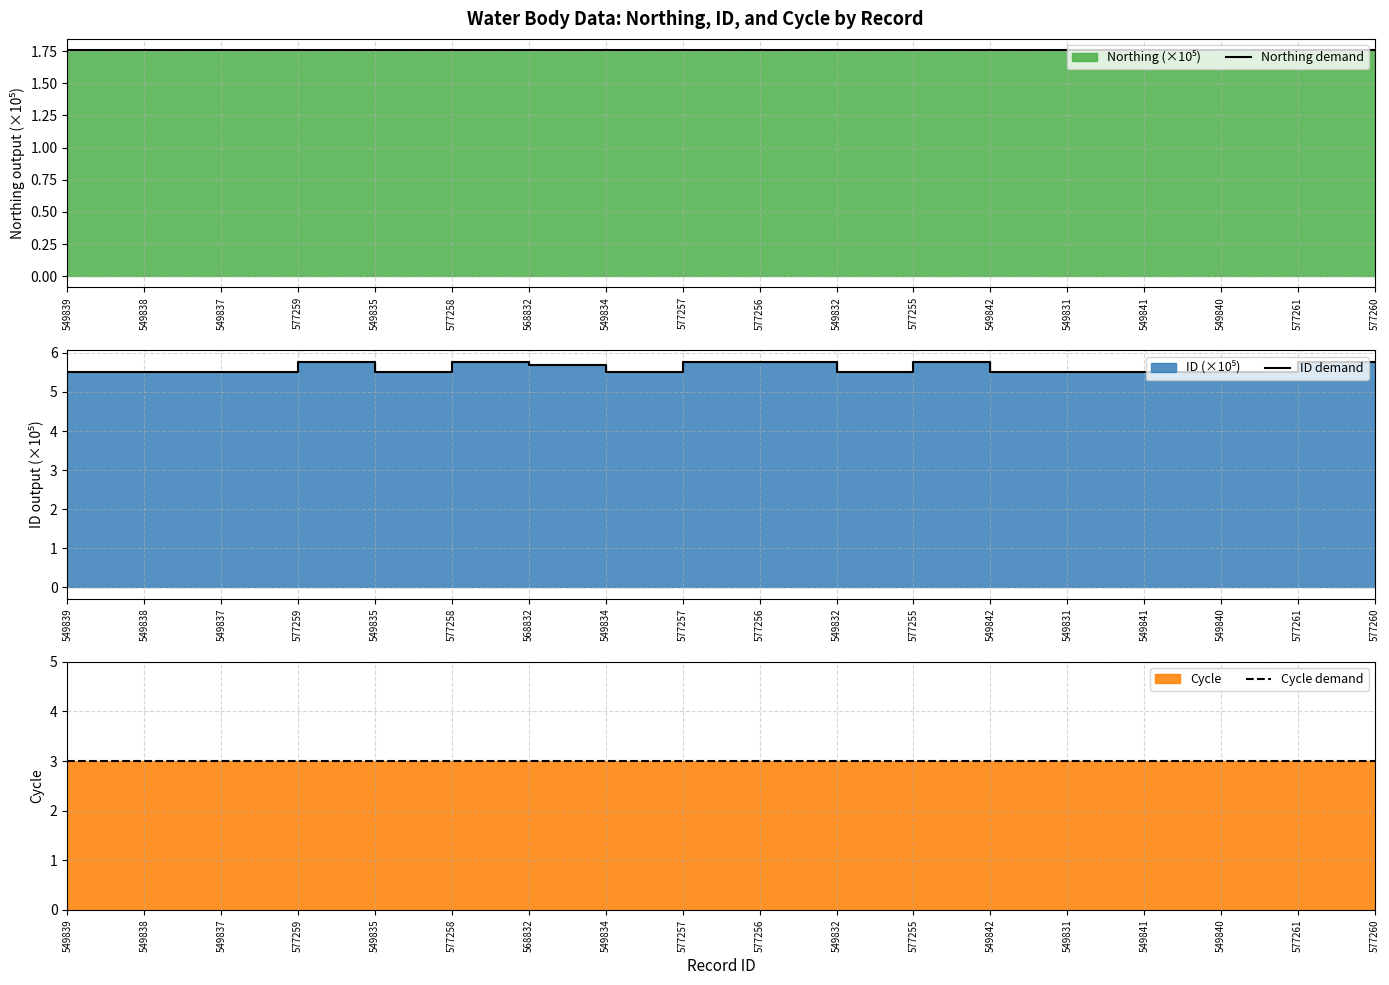

True or false: Cycle demand has a value of 4.8 at 577261.

False